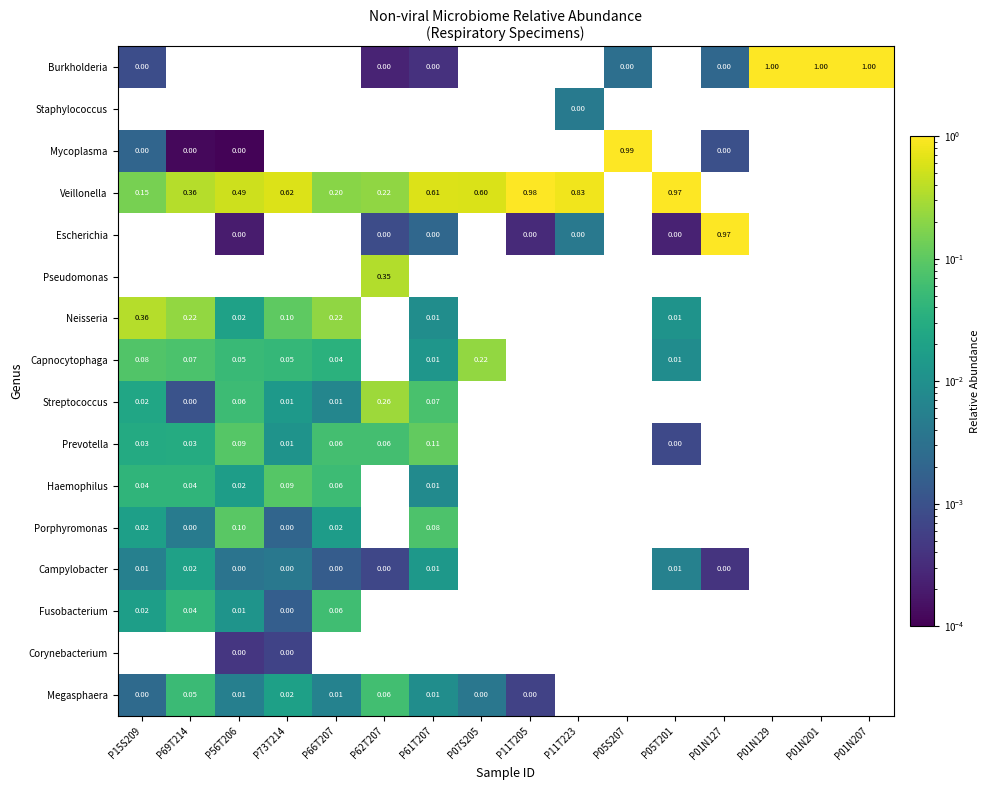

What is the maximum value shown in the chart?

1.0